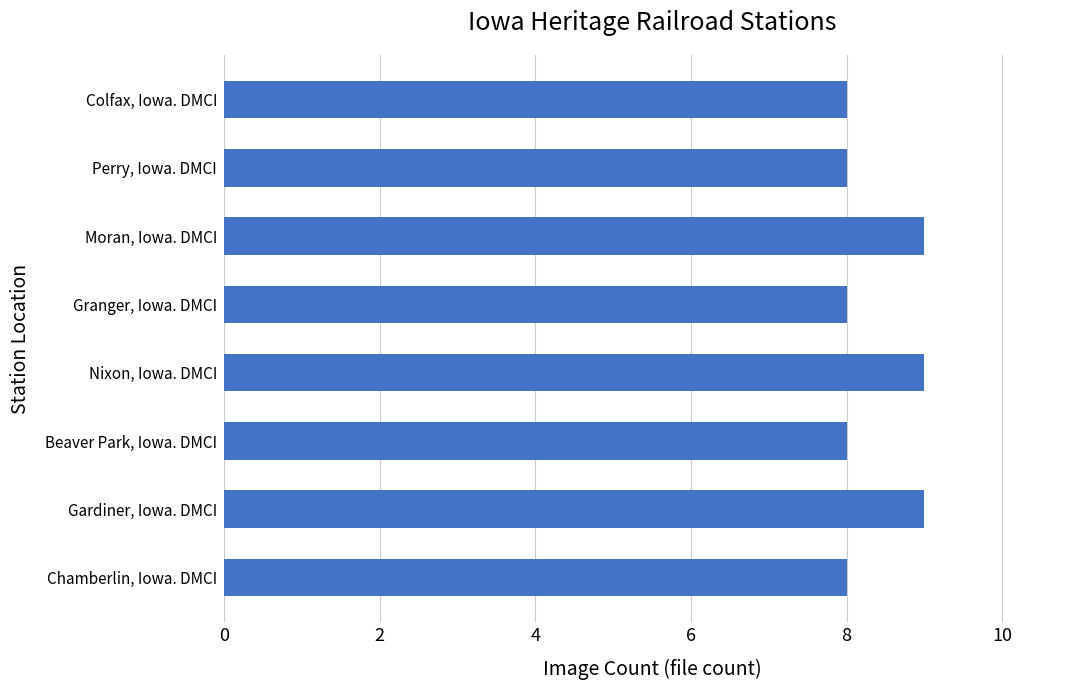

What is the difference between the maximum and minimum values?

1